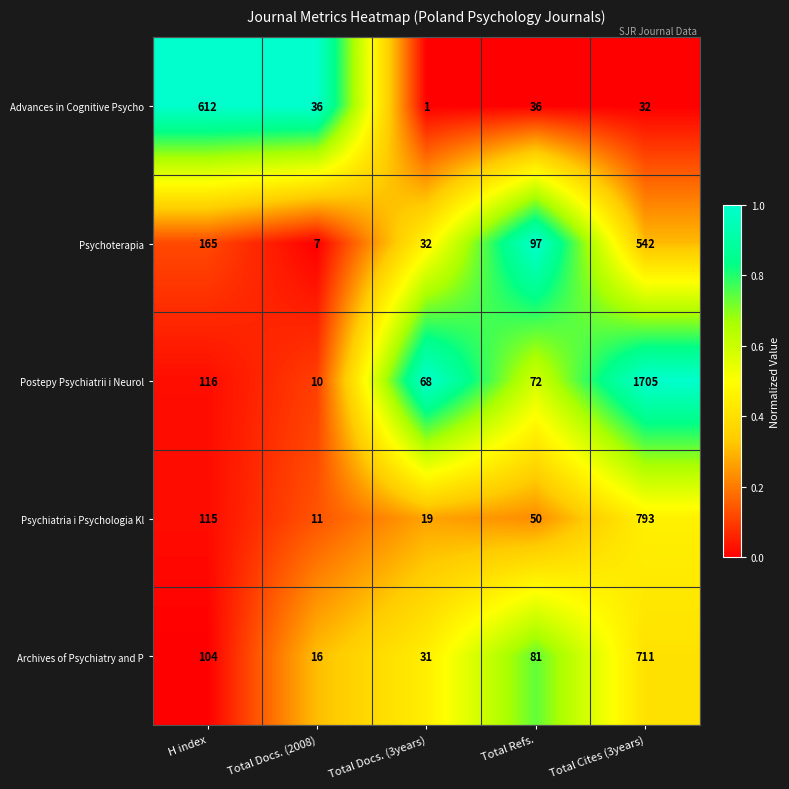

List the series in order of their peak value, lowest first.

Psychoterapia, Advances in Cognitive Psycho, Archives of Psychiatry and P, Psychiatria i Psychologia Kl, Postepy Psychiatrii i Neurol